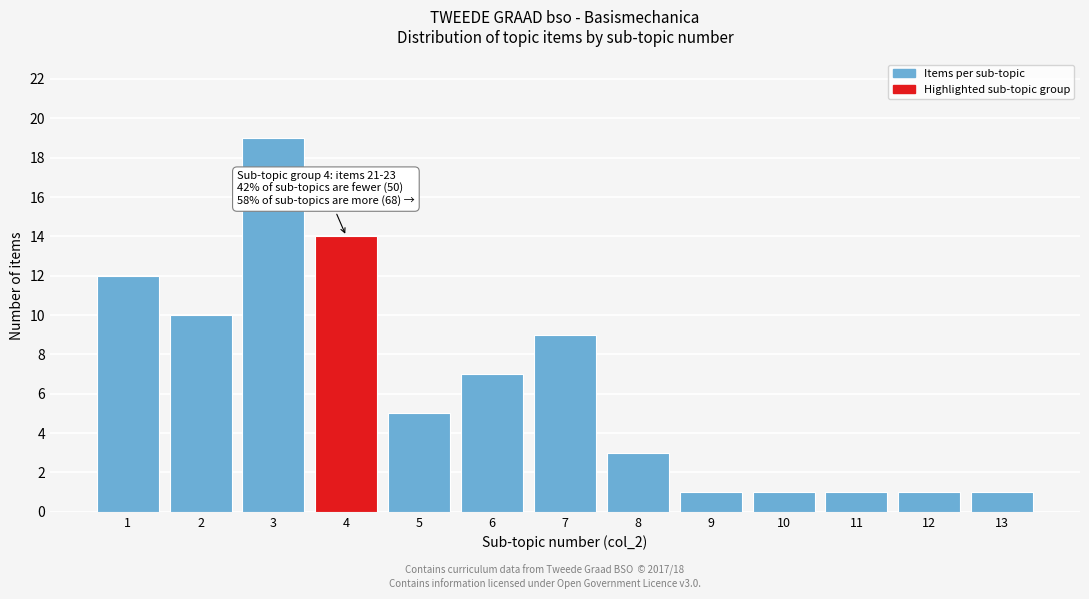

Reading right to left, transcribe all the data shown in this chart.

1	1	1	1	1	3	9	7	5	14	19	10	12